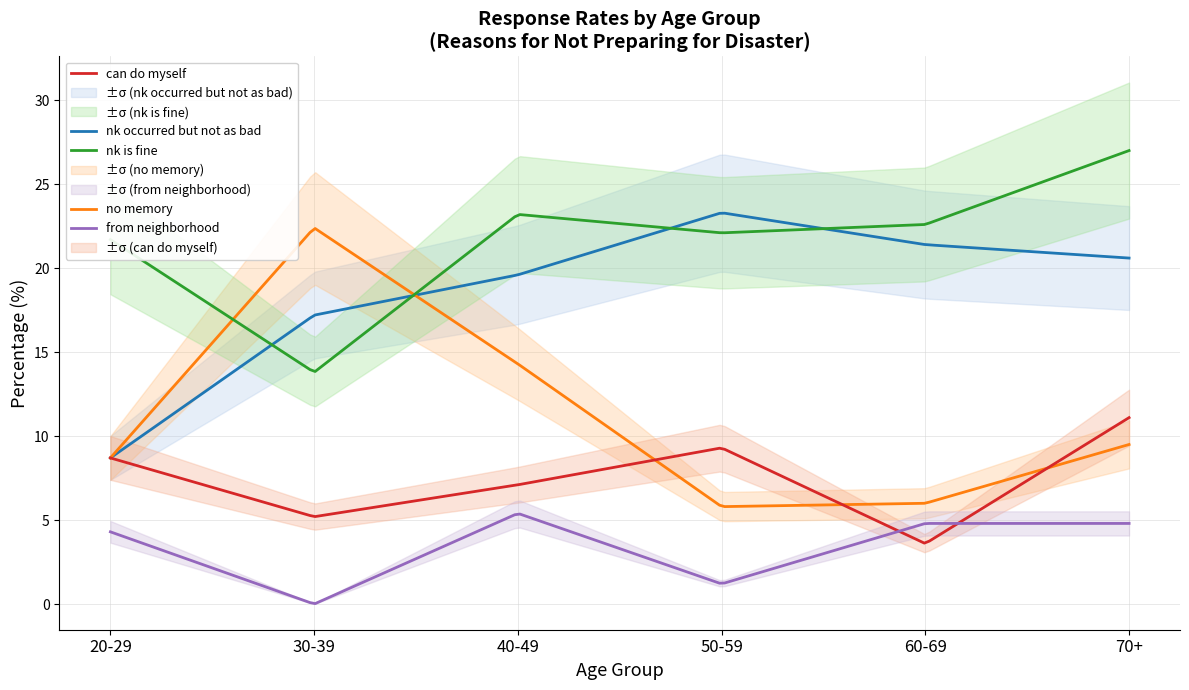

True or false: from neighborhood and no memory intersect in this chart.

False